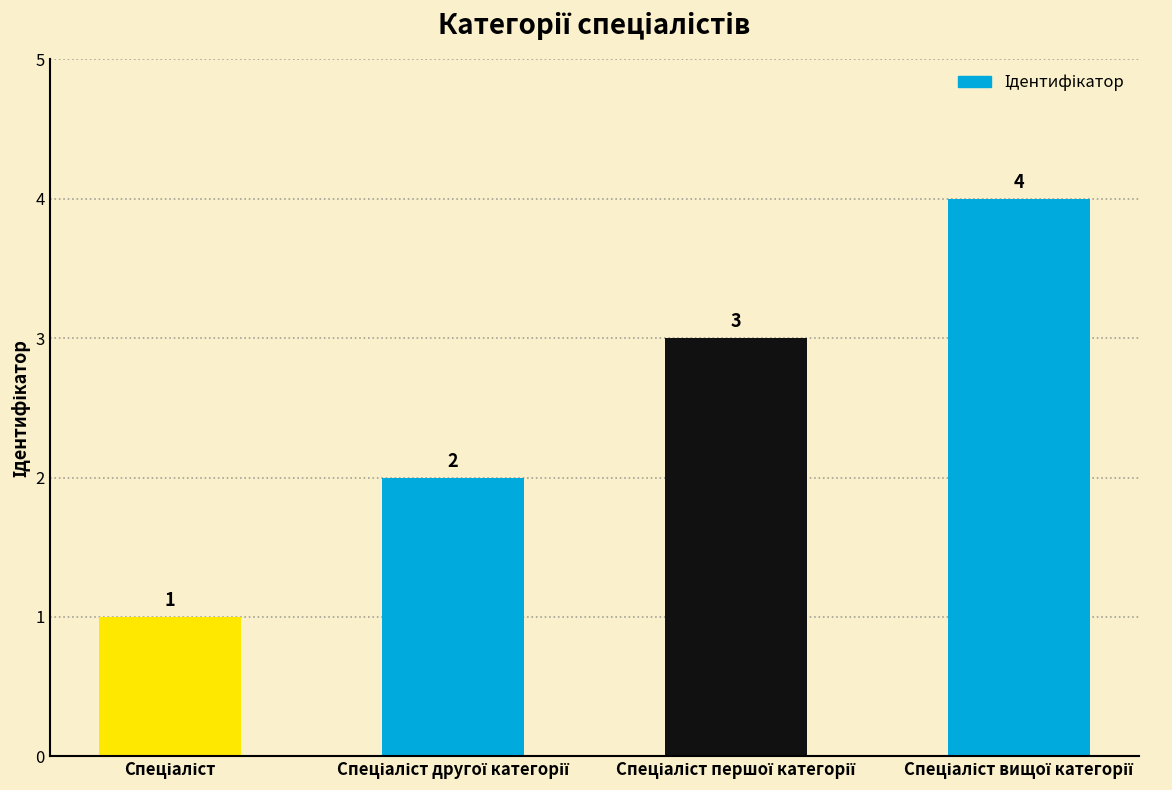

How many values are below 3?

2